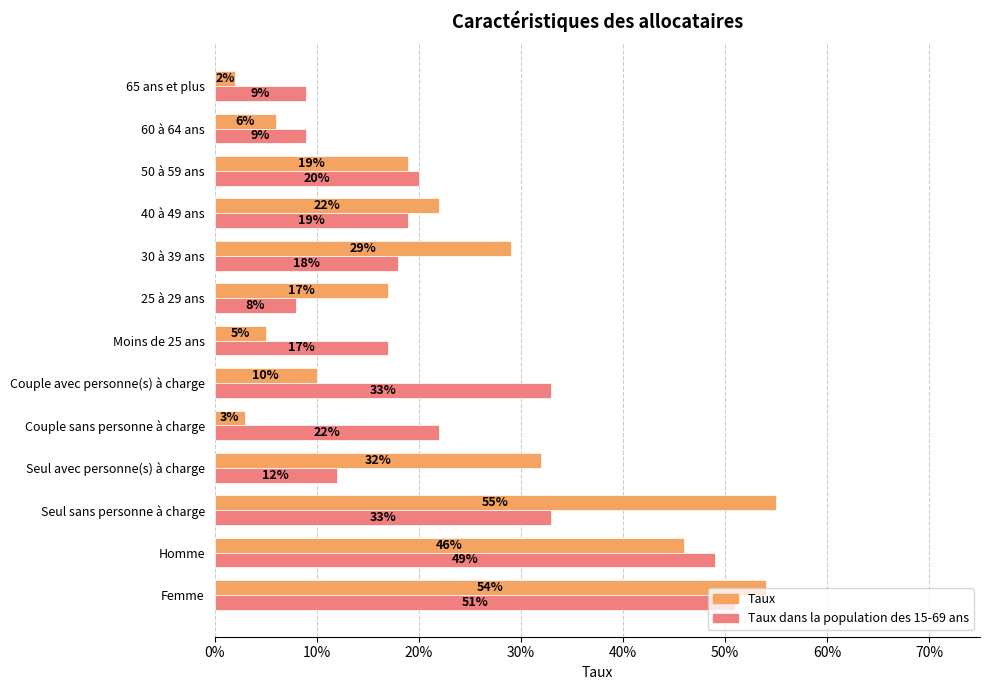

What is the sum of all Taux values?

3.0